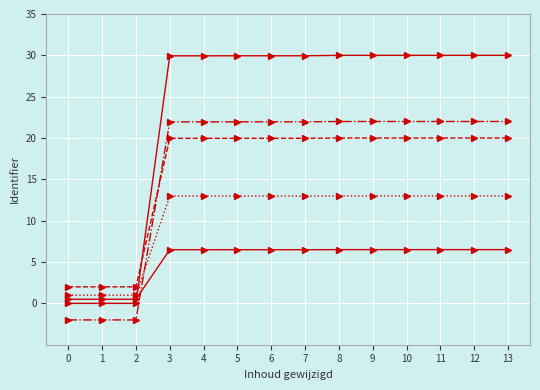

How many lines are shown in the chart?

5